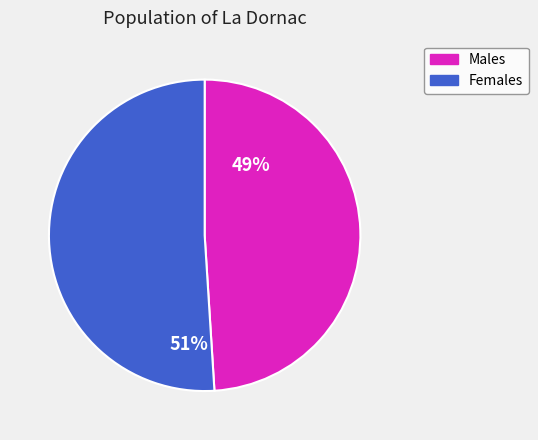

Is there a majority slice in this chart?

Yes